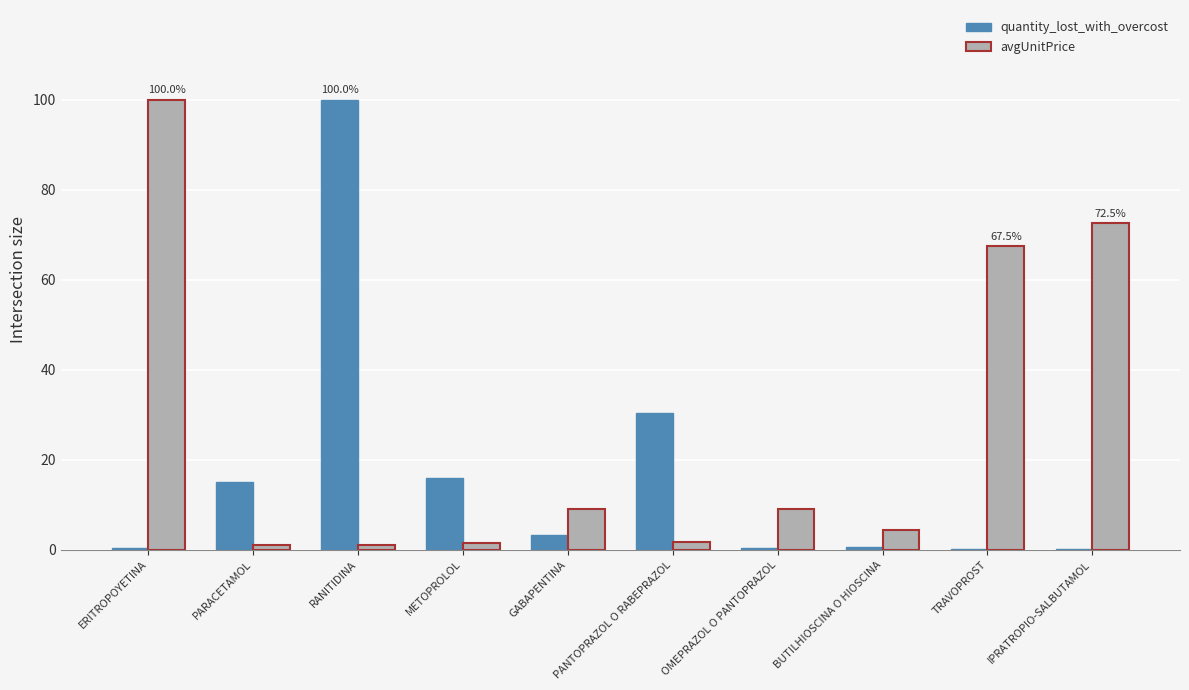

What is the difference between the quantity_lost_with_overcost values at RANITIDINA and BUTILHIOSCINA O HIOSCINA?

99.3